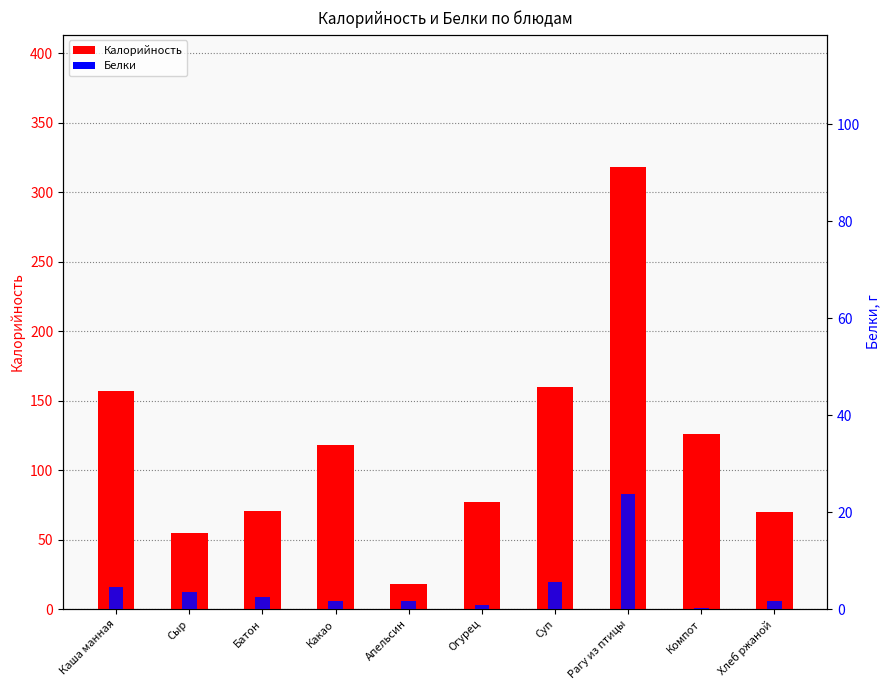

At which label does Калорийность first exceed 118?

Каша манная